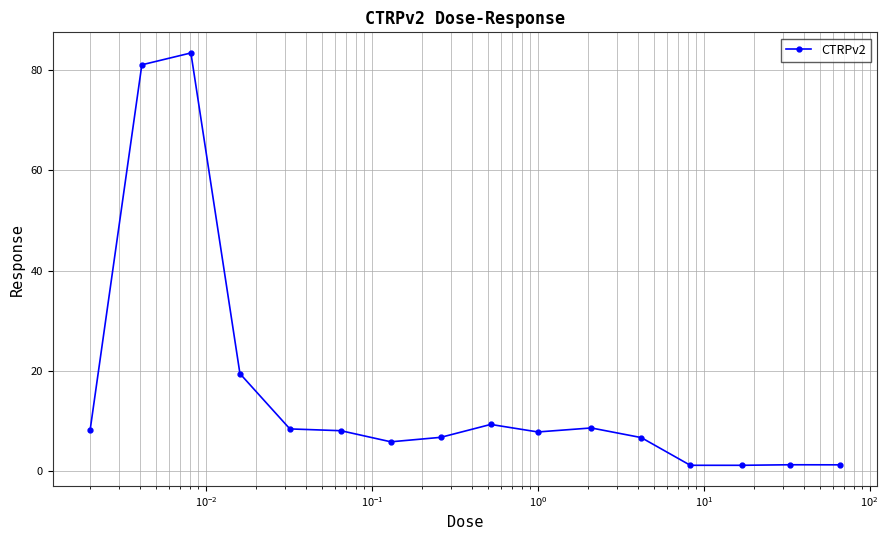

How many data points does each series have?

16